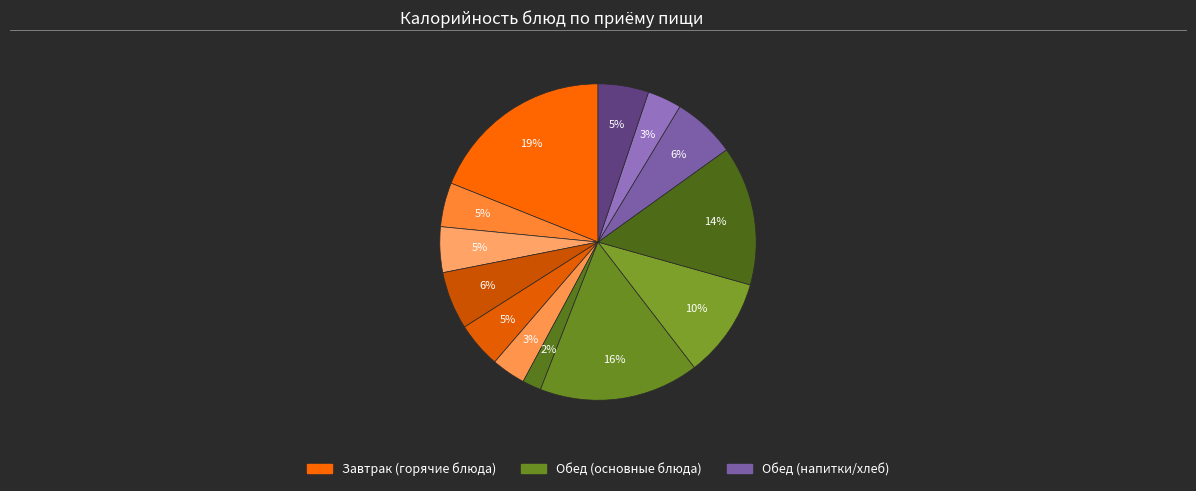

How many slices are in this pie chart?

13